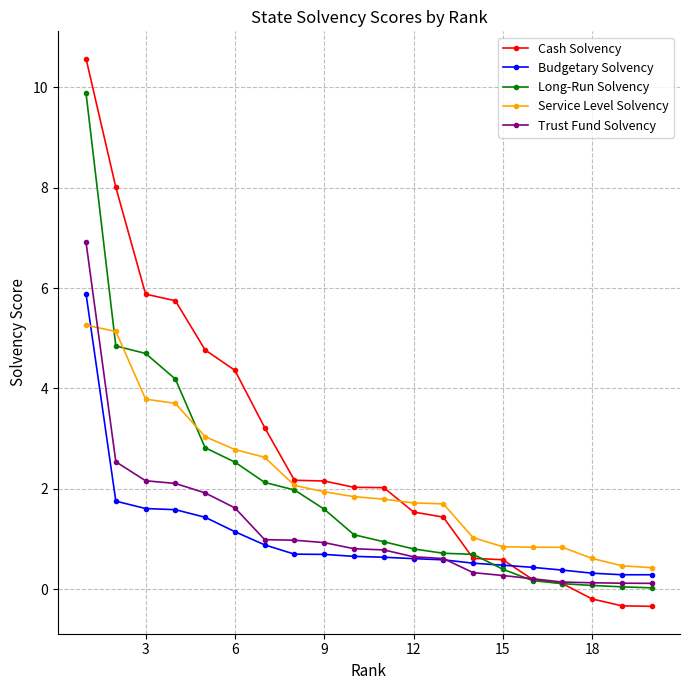

What is the value of the Cash Solvency point at the 12th from the left?

1.5